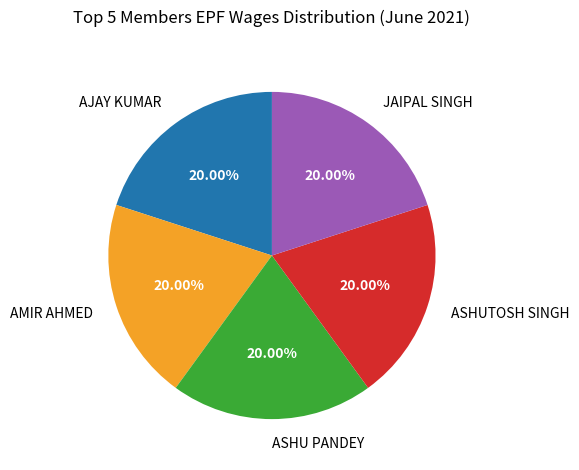

Combined, do JAIPAL SINGH and AJAY KUMAR account for over 50%?

No